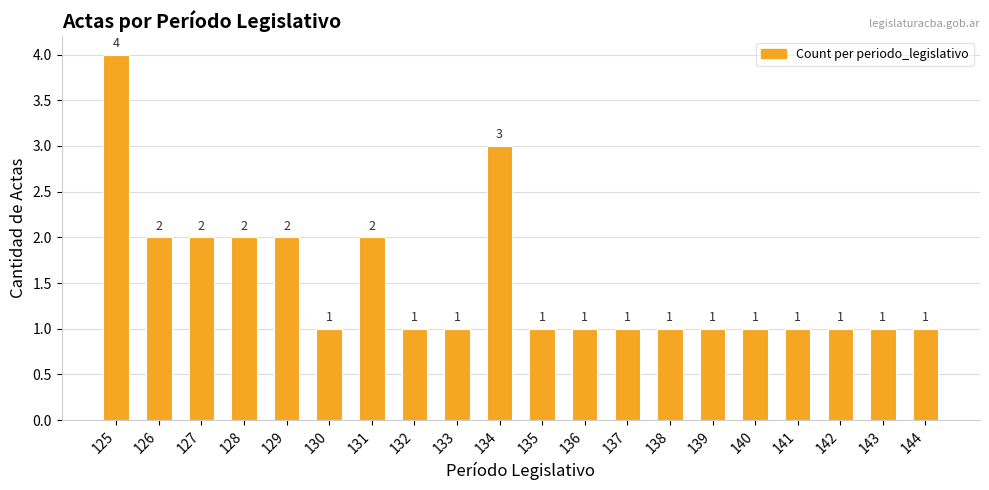

What is the change in value from 129 to 142?

-1